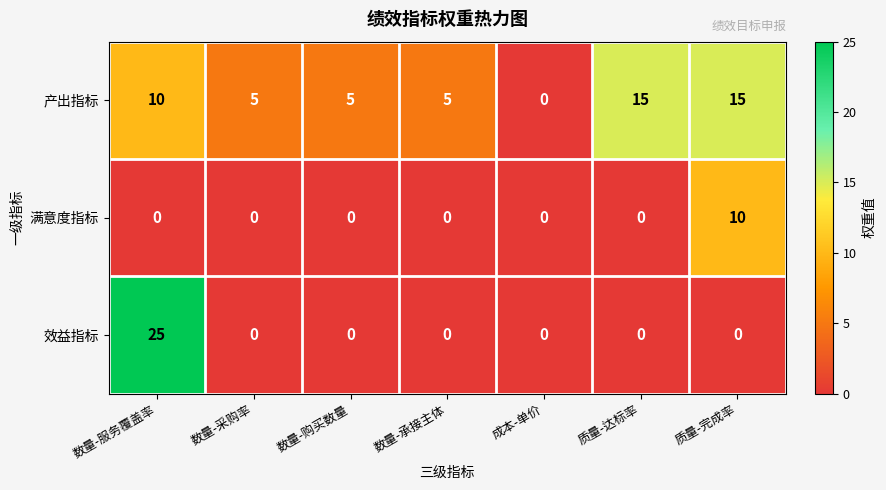

Which series has the largest range (max minus min)?

效益指标